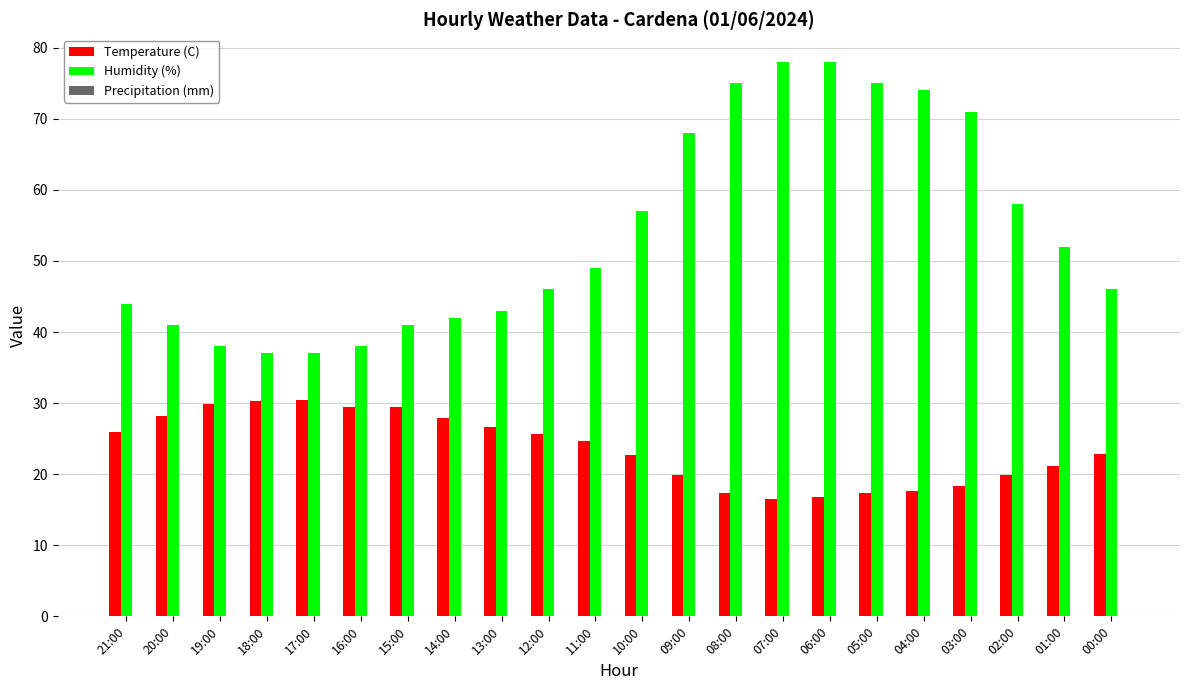

What is the total value across all series at 05:00?

92.4